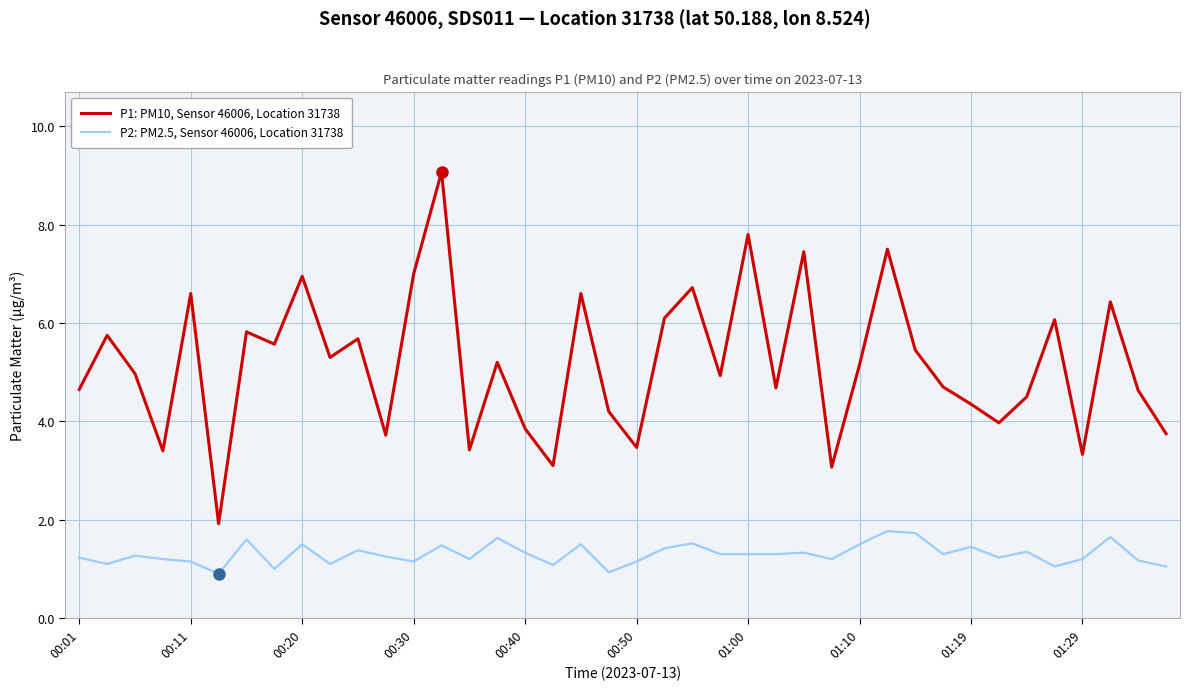

List the series in order of their overall mean, highest first.

P1: PM10, Sensor 46006, Location 31738, P2: PM2.5, Sensor 46006, Location 31738